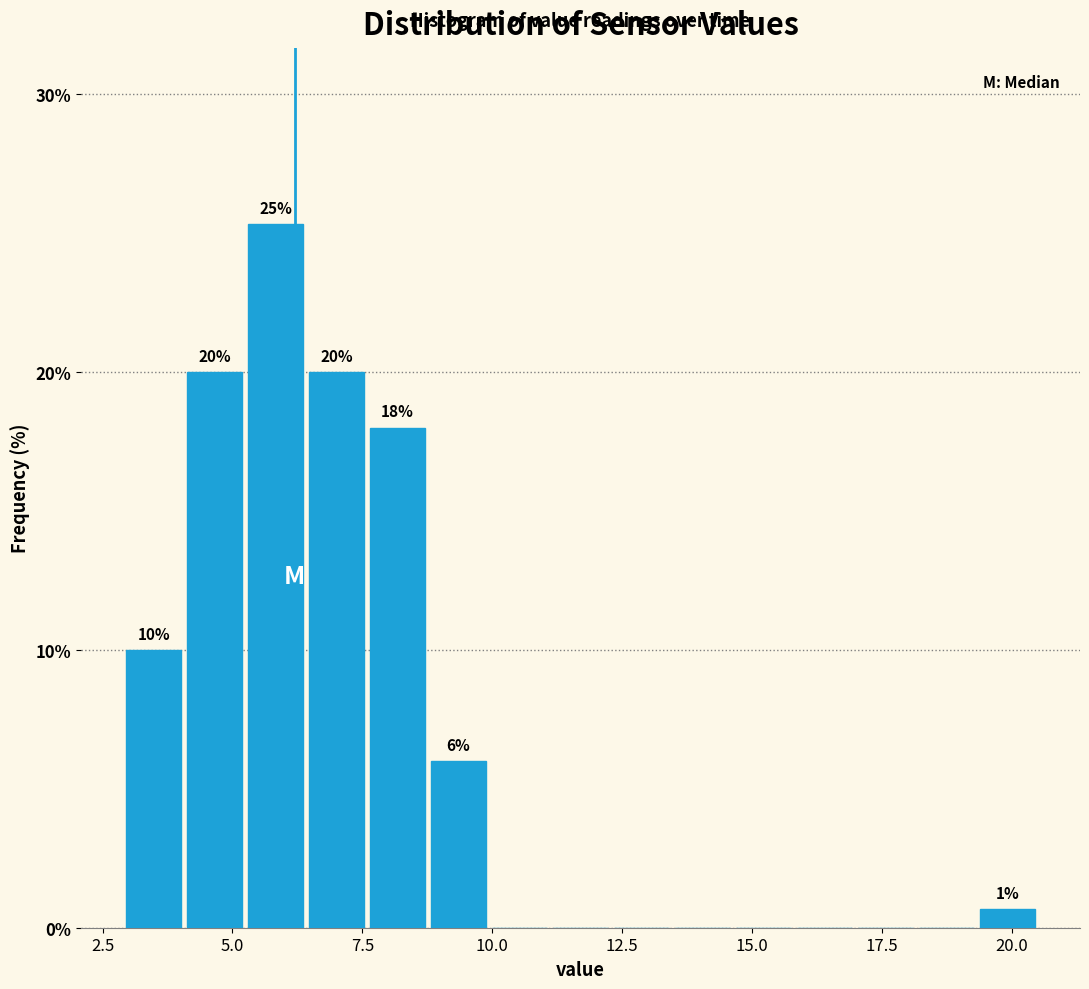

Around what value on the x-axis is the tallest bar? Give the approximate position of its centre, as read against the axis.

6.0